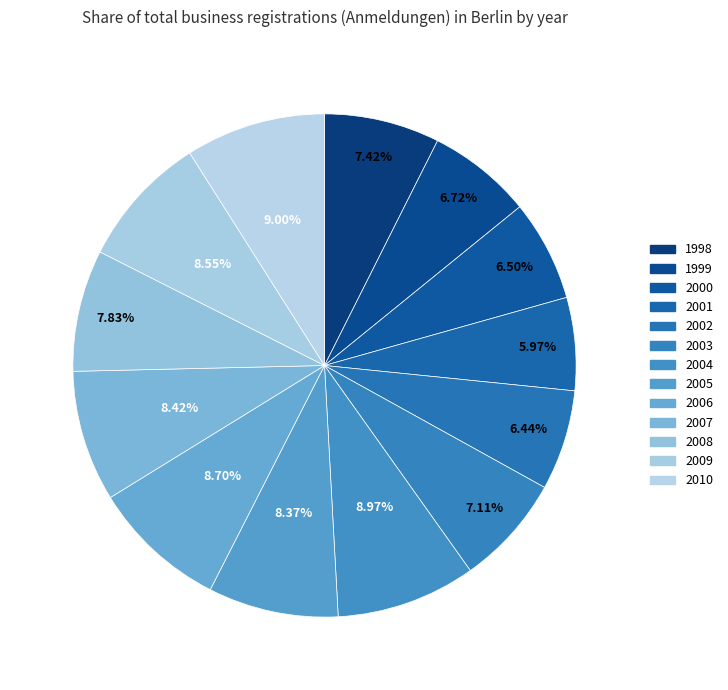

How many slices are in this pie chart?

13